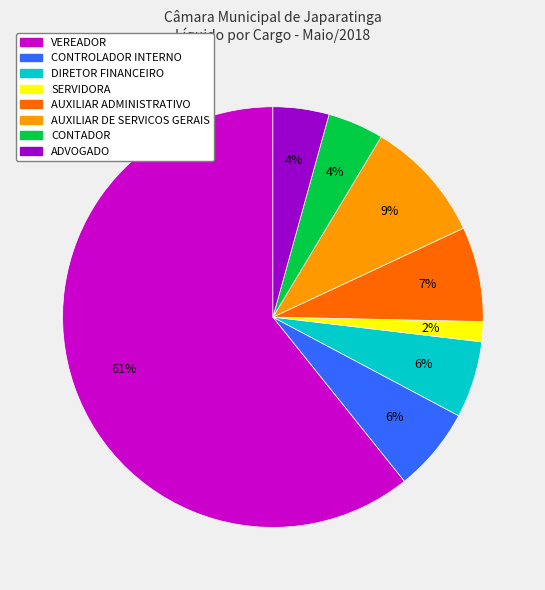

How many segments does this pie chart have?

8